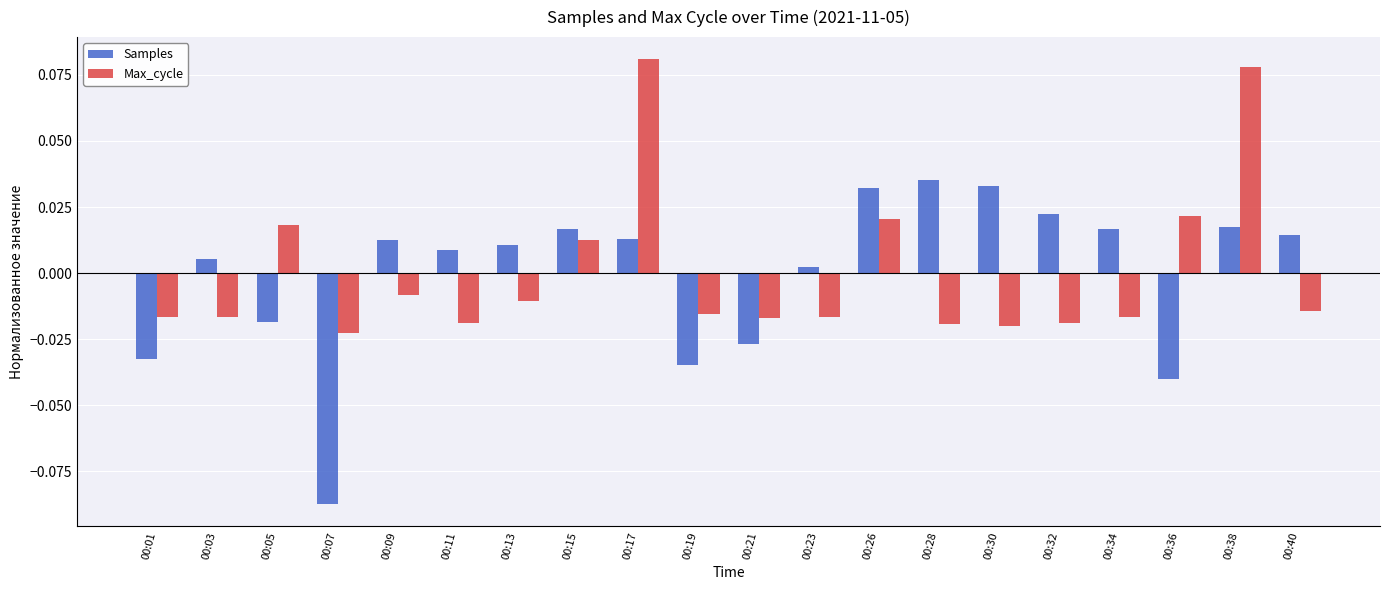

Which series has the largest range (max minus min)?

Samples